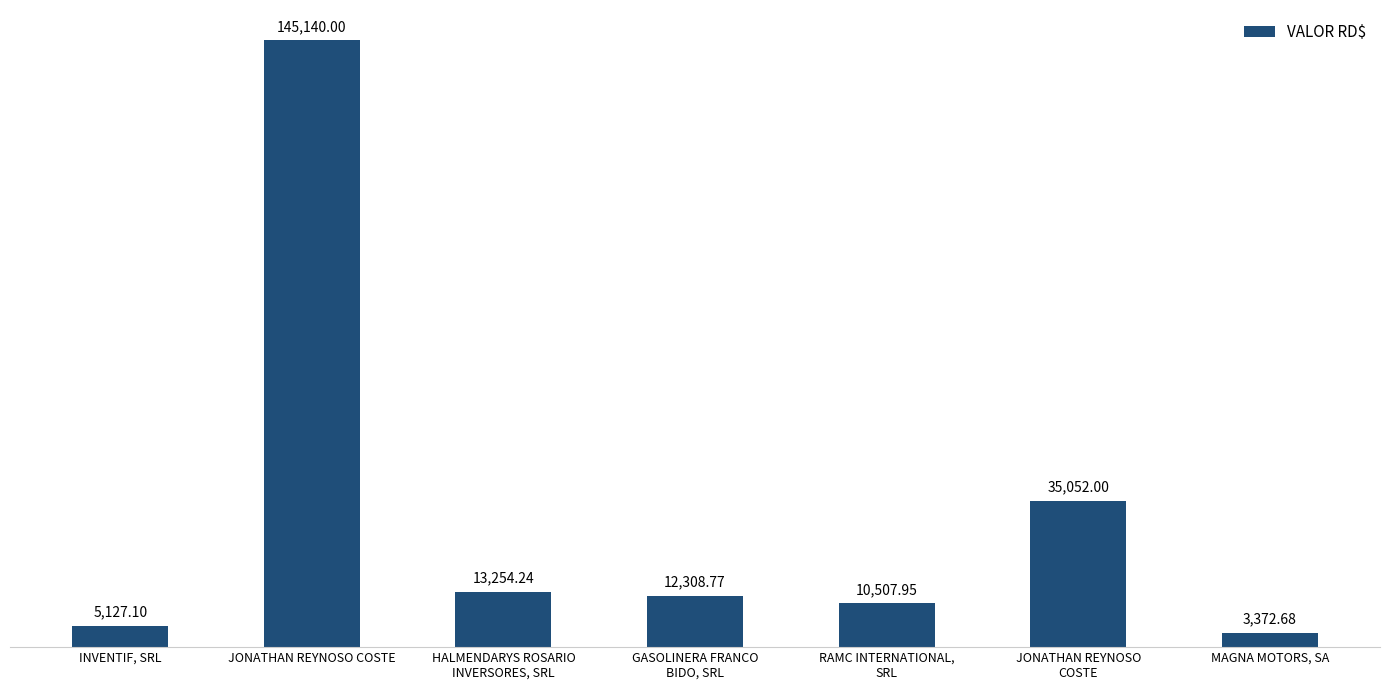

Which has a higher value, GASOLINERA FRANCO
BIDO, SRL or JONATHAN REYNOSO
COSTE?

JONATHAN REYNOSO
COSTE